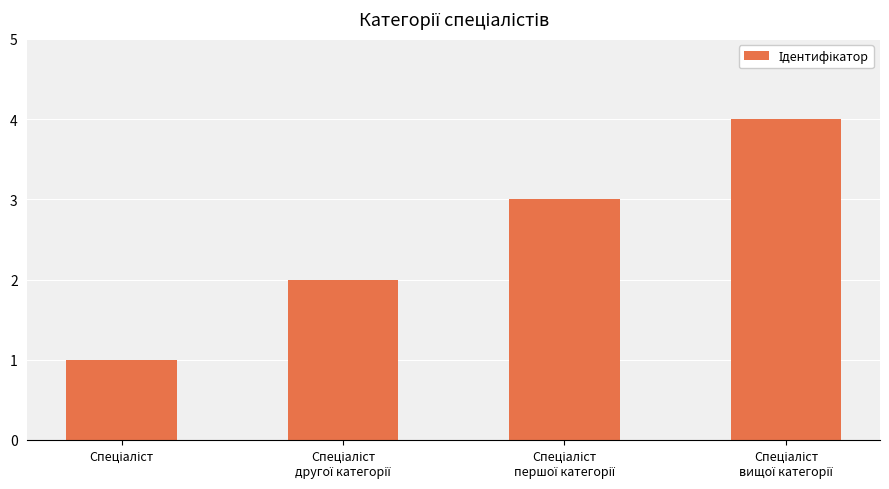

Reading left to right, extract all data points from this chart.

1	2	3	4